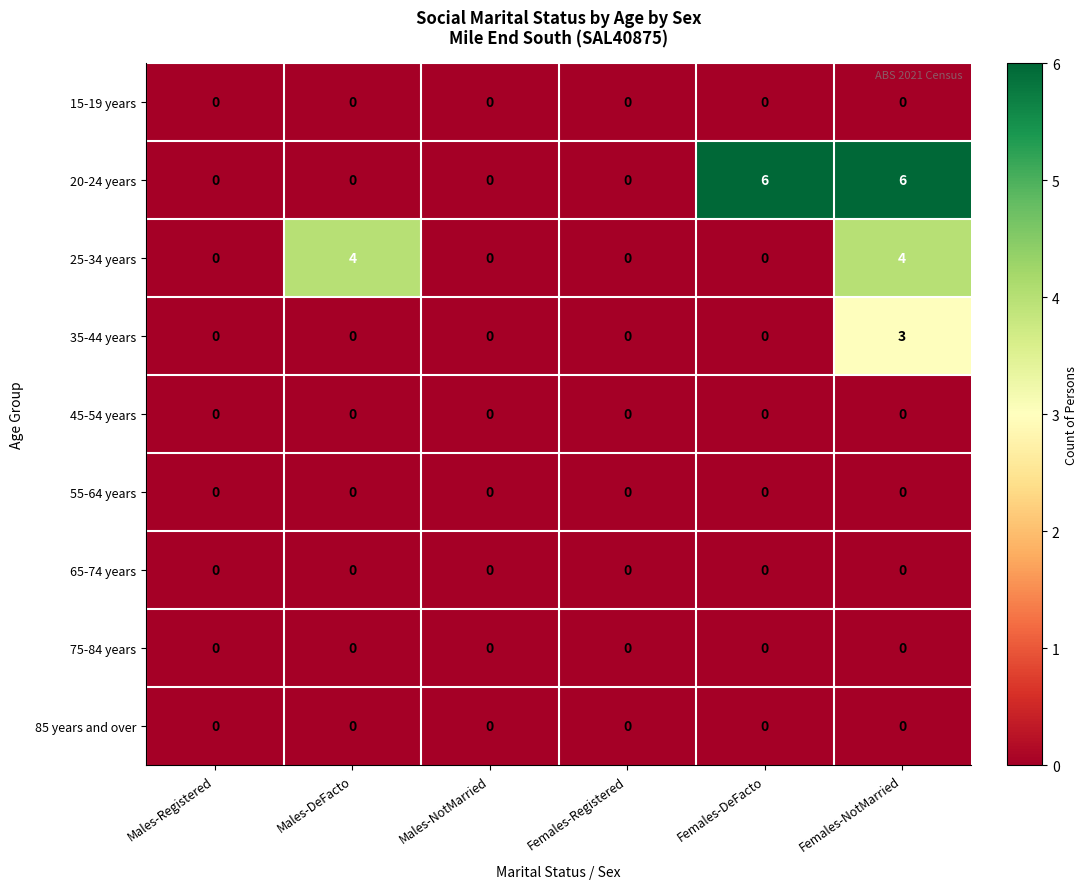

At which category is the sum across all series the highest?

Females-NotMarried